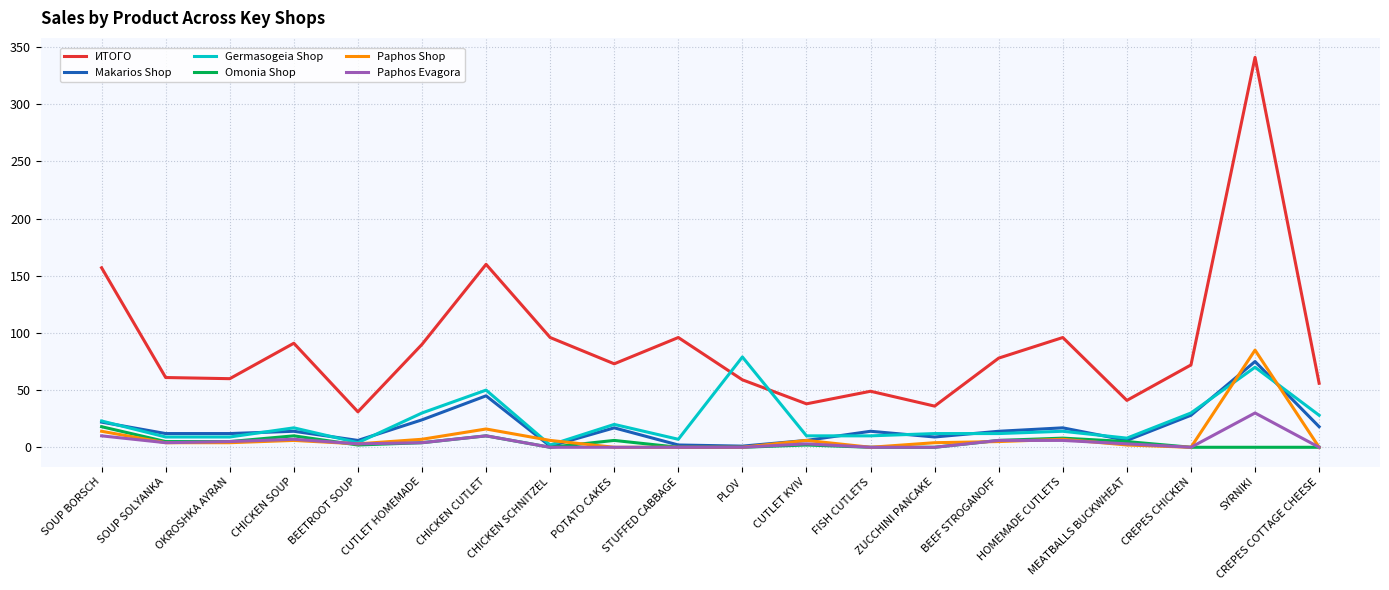

Rank the series by their maximum value, from lowest to highest.

Omonia Shop, Paphos Evagora, Makarios Shop, Germasogeia Shop, Paphos Shop, ИТОГО